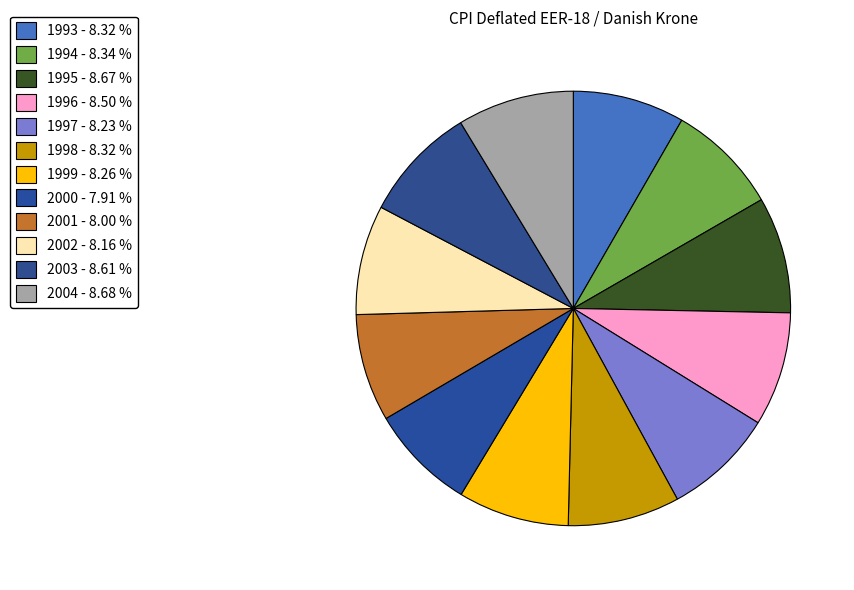

Count the number of slices in the pie.

12